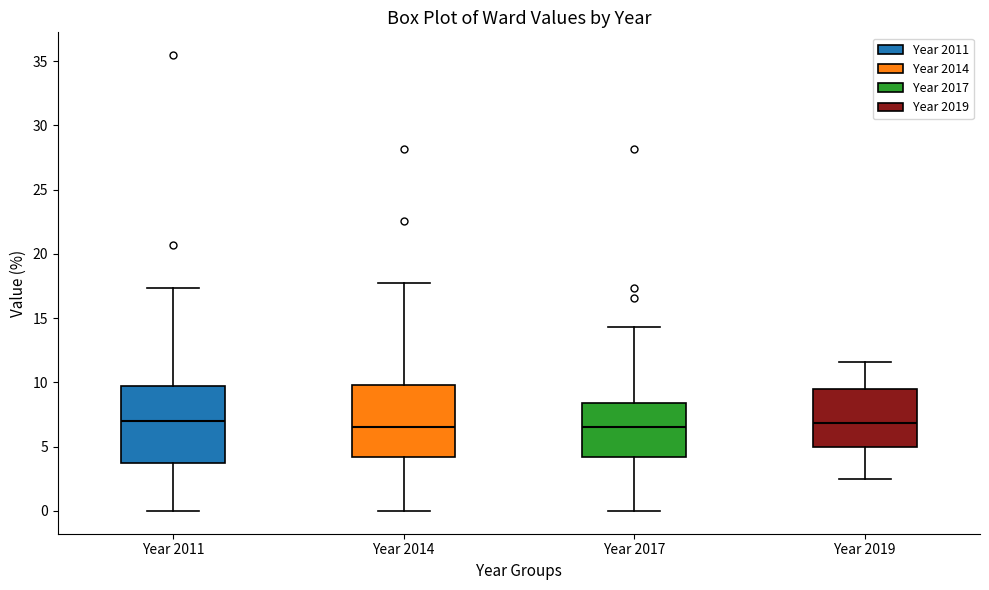

Where is the upper edge of the box for Year 2017 on the y-axis? The values are not printed on the chart, so give them approximately, as read against the axis.

8.5